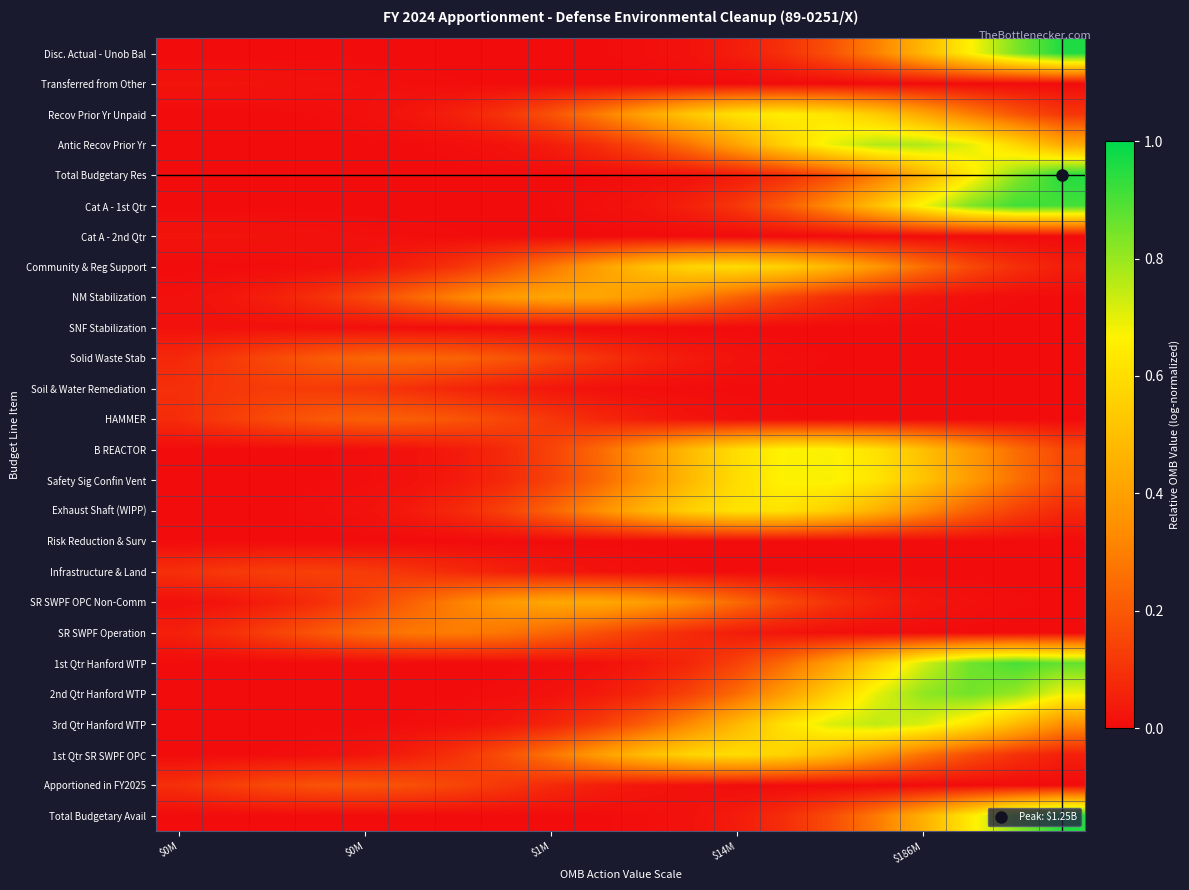

Reading left to right, what are all the values shown in this chart?

Disc. Actual - Unob Bal: 0.0	0.0	0.0	0.0	0.0	0.0	0.0	0.0	0.0	0.0	0.0	0.0	0.0	0.1	0.2	0.3	0.5	0.7	0.8	1.0
Transferred from Other: 0.0	0.0	0.0	0.0	0.0	0.0	0.0	0.0	0.0	0.0	0.0	0.0	0.0	0.0	0.0	0.0	0.0	0.0	0.0	0.0
Recov Prior Yr Unpaid: 0.0	0.0	0.0	0.0	0.0	0.0	0.1	0.1	0.2	0.3	0.4	0.5	0.6	0.7	0.6	0.5	0.4	0.3	0.2	0.1
Antic Recov Prior Yr: 0.0	0.0	0.0	0.0	0.0	0.0	0.0	0.0	0.0	0.1	0.2	0.3	0.4	0.6	0.7	0.8	0.8	0.7	0.6	0.4
Total Budgetary Res: 0.0	0.0	0.0	0.0	0.0	0.0	0.0	0.0	0.0	0.0	0.0	0.0	0.0	0.1	0.2	0.3	0.4	0.6	0.8	1.0
Cat A - 1st Qtr: 0.0	0.0	0.0	0.0	0.0	0.0	0.0	0.0	0.0	0.0	0.0	0.1	0.1	0.2	0.3	0.5	0.7	0.8	0.9	0.9
Cat A - 2nd Qtr: 0.0	0.0	0.0	0.0	0.0	0.0	0.0	0.0	0.0	0.0	0.0	0.0	0.0	0.0	0.0	0.0	0.0	0.0	0.0	0.0
Community & Reg Support: 0.0	0.0	0.0	0.0	0.0	0.1	0.1	0.2	0.3	0.4	0.5	0.6	0.6	0.6	0.5	0.4	0.3	0.2	0.1	0.0
NM Stabilization: 0.0	0.0	0.1	0.1	0.2	0.2	0.3	0.4	0.4	0.4	0.4	0.3	0.2	0.2	0.1	0.1	0.0	0.0	0.0	0.0
SNF Stabilization: 0.0	0.0	0.0	0.0	0.0	0.0	0.0	0.0	0.0	0.0	0.0	0.0	0.0	0.0	0.0	0.0	0.0	0.0	0.0	0.0
Solid Waste Stab: 0.1	0.1	0.2	0.2	0.2	0.2	0.2	0.2	0.1	0.1	0.1	0.0	0.0	0.0	0.0	0.0	0.0	0.0	0.0	0.0
Soil & Water Remediation: 0.1	0.1	0.1	0.1	0.1	0.1	0.1	0.0	0.0	0.0	0.0	0.0	0.0	0.0	0.0	0.0	0.0	0.0	0.0	0.0
HAMMER: 0.1	0.1	0.2	0.2	0.2	0.2	0.2	0.2	0.1	0.1	0.0	0.0	0.0	0.0	0.0	0.0	0.0	0.0	0.0	0.0
B REACTOR: 0.0	0.0	0.0	0.0	0.0	0.0	0.0	0.1	0.1	0.2	0.4	0.5	0.6	0.7	0.7	0.6	0.5	0.4	0.3	0.2
Safety Sig Confin Vent: 0.0	0.0	0.0	0.0	0.0	0.0	0.0	0.1	0.1	0.2	0.4	0.5	0.6	0.7	0.7	0.6	0.5	0.4	0.3	0.2
Exhaust Shaft (WIPP): 0.0	0.0	0.0	0.0	0.0	0.0	0.1	0.1	0.2	0.3	0.5	0.6	0.6	0.6	0.6	0.5	0.3	0.2	0.1	0.1
Risk Reduction & Surv: 0.0	0.0	0.0	0.0	0.0	0.0	0.0	0.0	0.0	0.0	0.0	0.0	0.0	0.0	0.0	0.0	0.0	0.0	0.0	0.0
Infrastructure & Land: 0.1	0.1	0.1	0.1	0.1	0.1	0.1	0.1	0.0	0.0	0.0	0.0	0.0	0.0	0.0	0.0	0.0	0.0	0.0	0.0
SR SWPF OPC Non-Comm: 0.0	0.0	0.0	0.1	0.1	0.2	0.3	0.4	0.4	0.4	0.4	0.3	0.2	0.2	0.1	0.1	0.0	0.0	0.0	0.0
SR SWPF Operation: 0.1	0.1	0.1	0.2	0.2	0.3	0.3	0.3	0.2	0.2	0.1	0.1	0.0	0.0	0.0	0.0	0.0	0.0	0.0	0.0
1st Qtr Hanford WTP: 0.0	0.0	0.0	0.0	0.0	0.0	0.0	0.0	0.0	0.0	0.0	0.1	0.1	0.2	0.4	0.6	0.7	0.9	0.9	0.9
2nd Qtr Hanford WTP: 0.0	0.0	0.0	0.0	0.0	0.0	0.0	0.0	0.0	0.0	0.1	0.1	0.2	0.4	0.5	0.7	0.8	0.8	0.8	0.7
3rd Qtr Hanford WTP: 0.0	0.0	0.0	0.0	0.0	0.0	0.0	0.0	0.1	0.1	0.2	0.3	0.5	0.6	0.7	0.8	0.7	0.6	0.5	0.3
1st Qtr SR SWPF OPC: 0.0	0.0	0.0	0.0	0.0	0.1	0.1	0.2	0.3	0.4	0.5	0.6	0.6	0.6	0.5	0.4	0.3	0.2	0.1	0.1
Apportioned in FY2025: 0.1	0.1	0.2	0.2	0.2	0.2	0.1	0.1	0.1	0.0	0.0	0.0	0.0	0.0	0.0	0.0	0.0	0.0	0.0	0.0
Total Budgetary Avail: 0.0	0.0	0.0	0.0	0.0	0.0	0.0	0.0	0.0	0.0	0.0	0.0	0.0	0.1	0.2	0.3	0.4	0.6	0.8	1.0